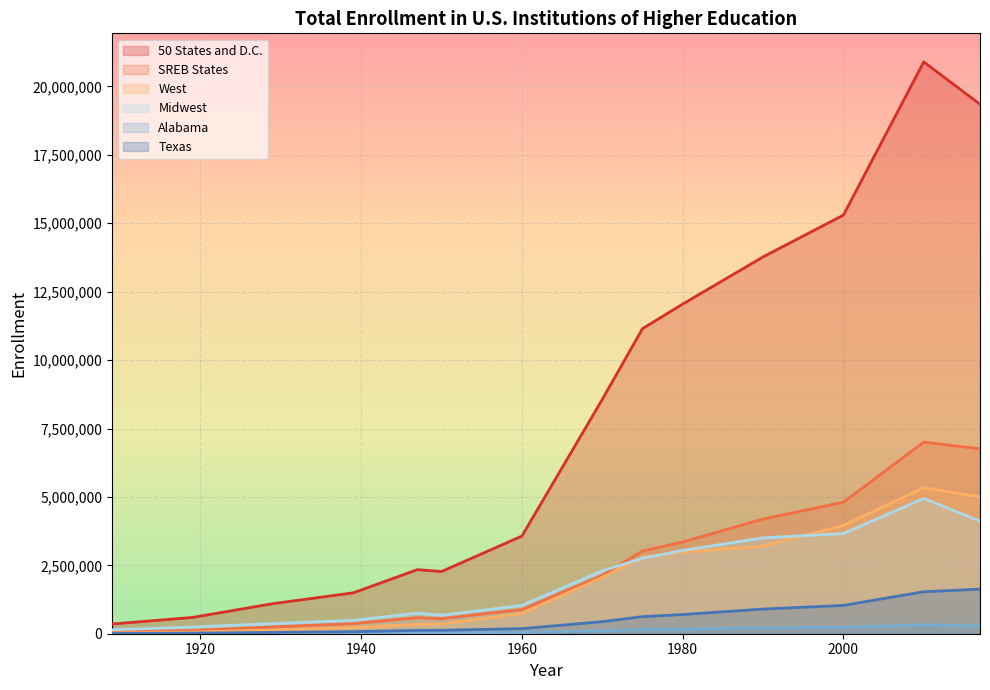

Which series has the largest total across all categories?

50 States and D.C.